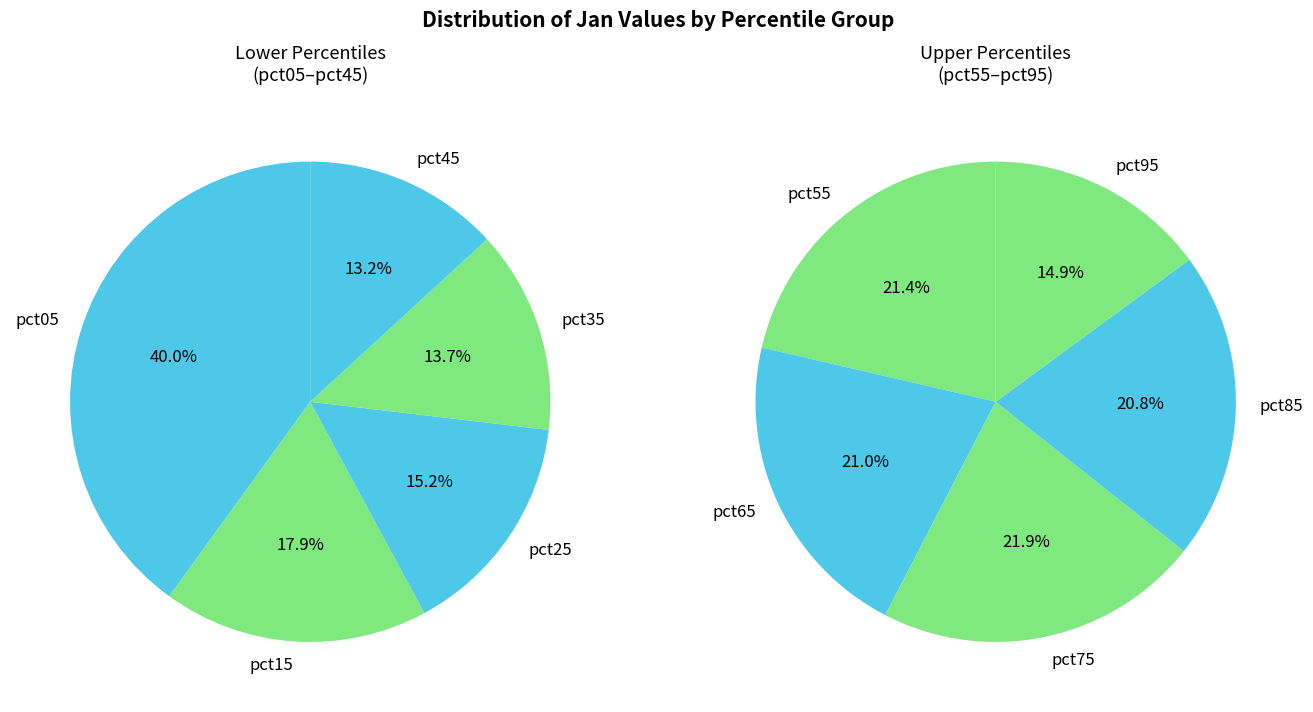

Rank the categories by value from lowest to highest.

pct95, pct85, pct65, pct55, pct75, pct45, pct35, pct25, pct15, pct05